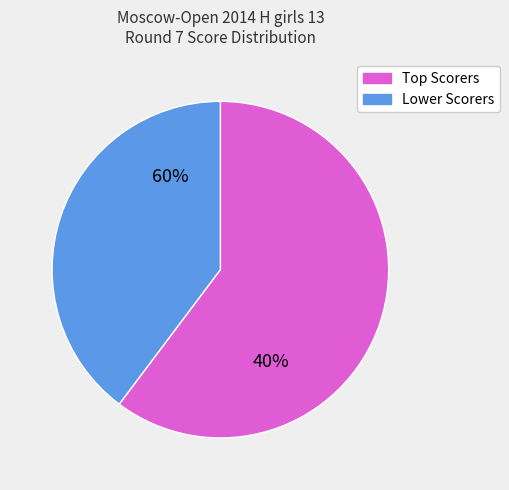

Is there a majority slice in this chart?

Yes